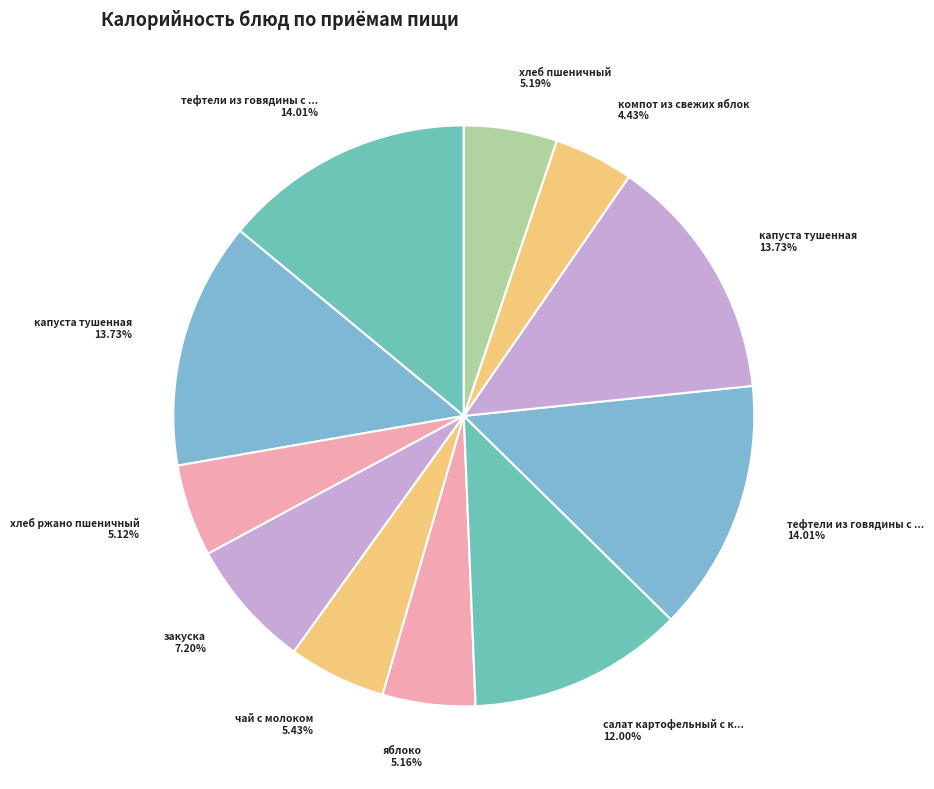

To the nearest percent, what is the difference between the largest and smallest slice percentages?

10%